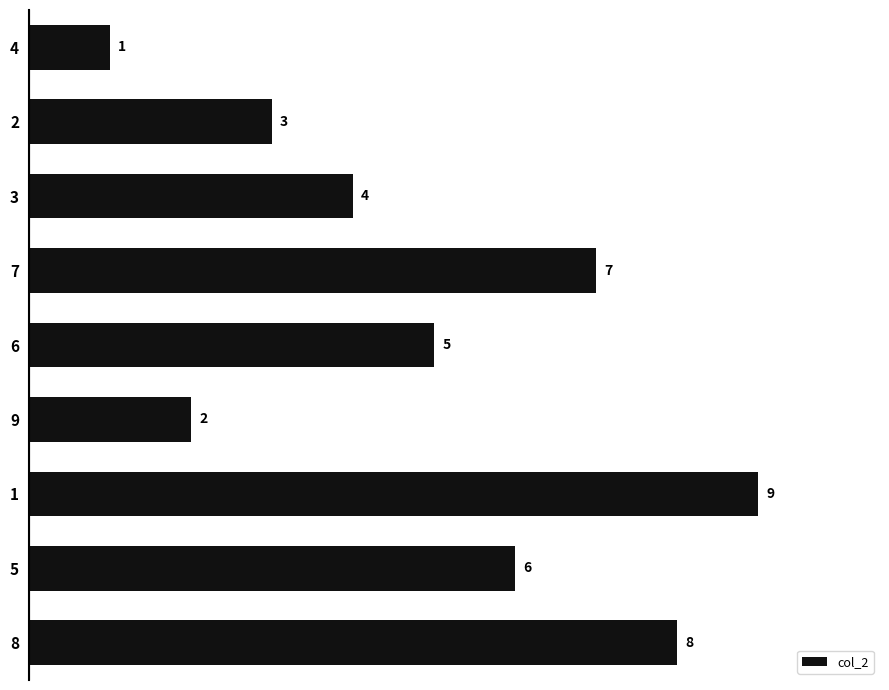

Count the number of data series in this chart.

1